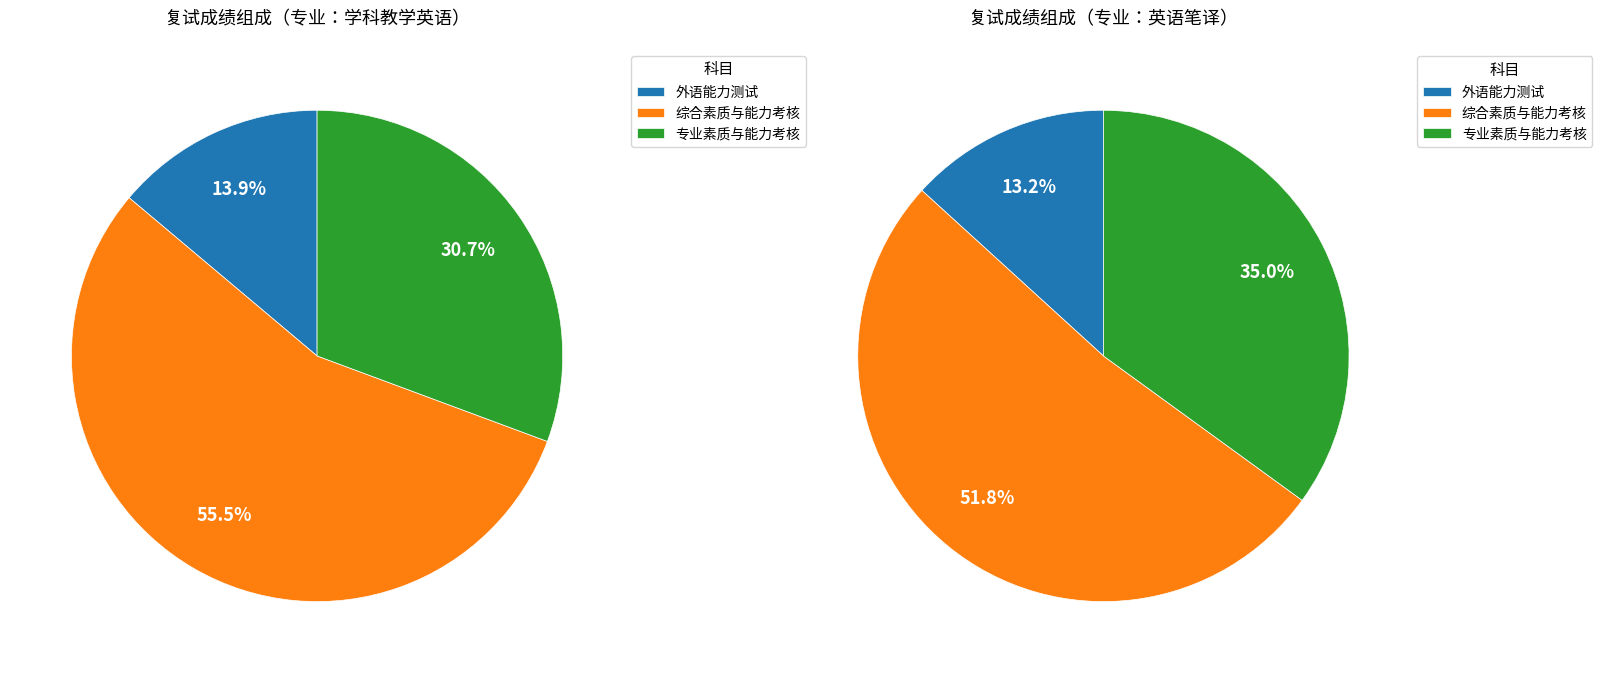

Rank the series at 5 from highest to lowest value.

综合素质与能力考核, 专业素质与能力考核, 外语能力测试